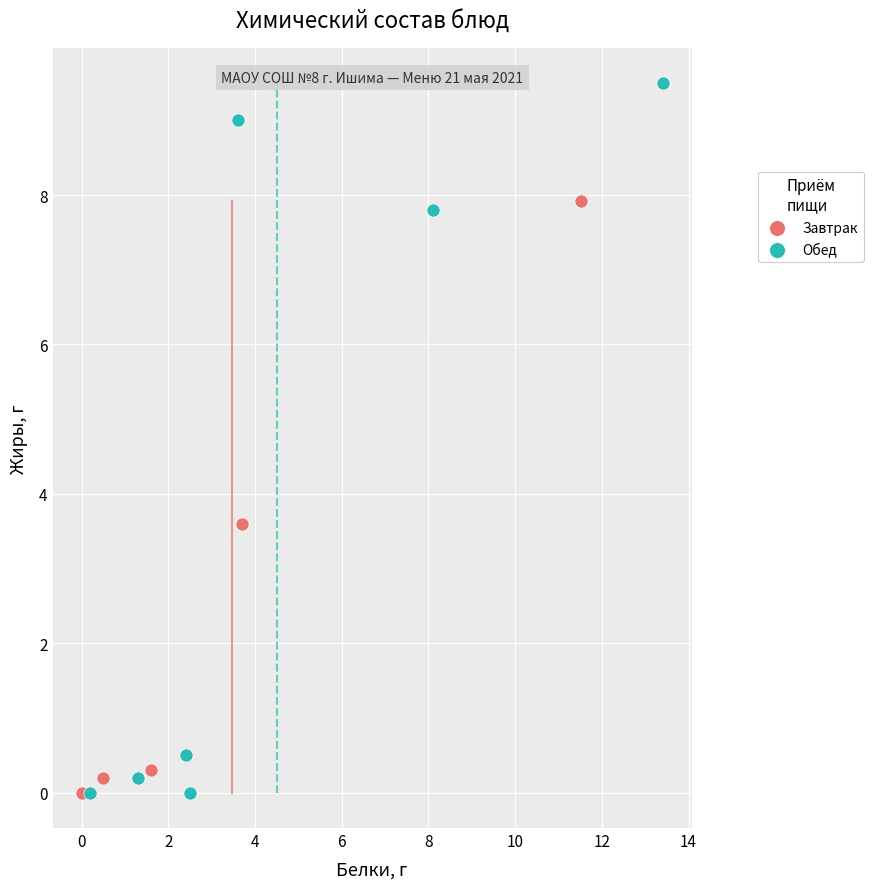

What are all the series names shown in the legend?

Завтрак, Обед